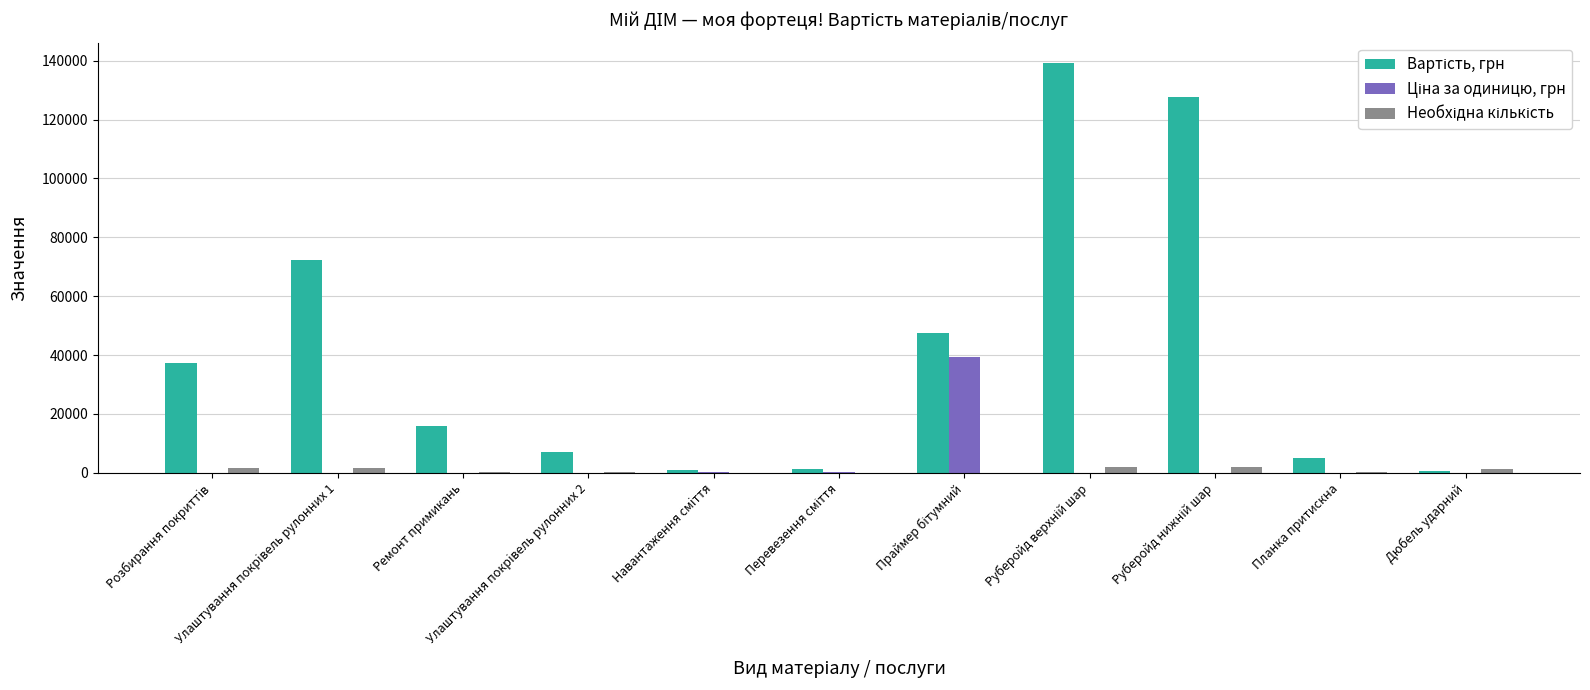

What is the greatest value displayed?

139187.7